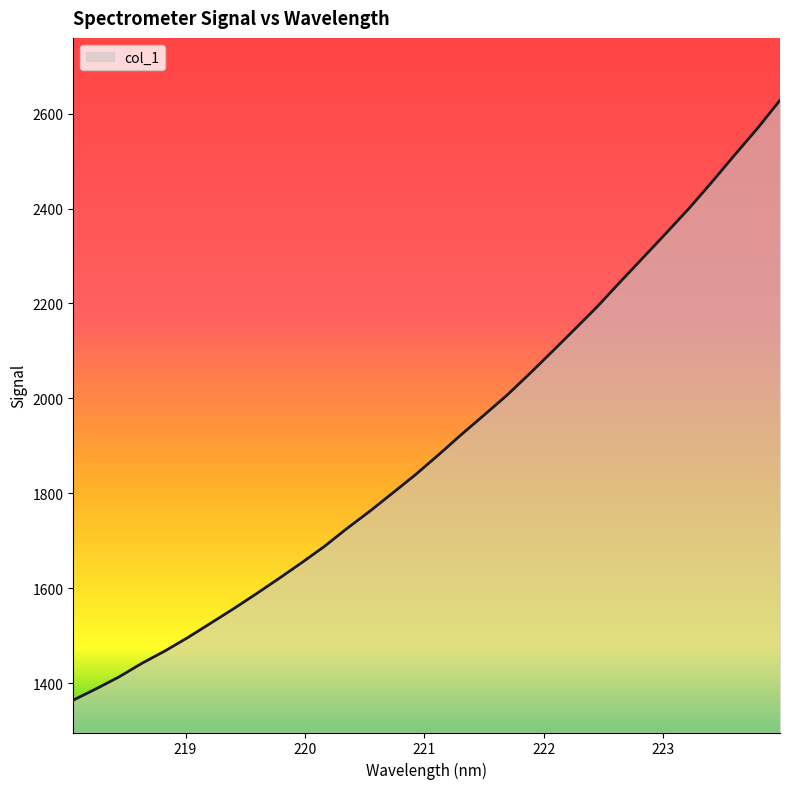

What is the difference between the maximum and minimum values?

1263.2